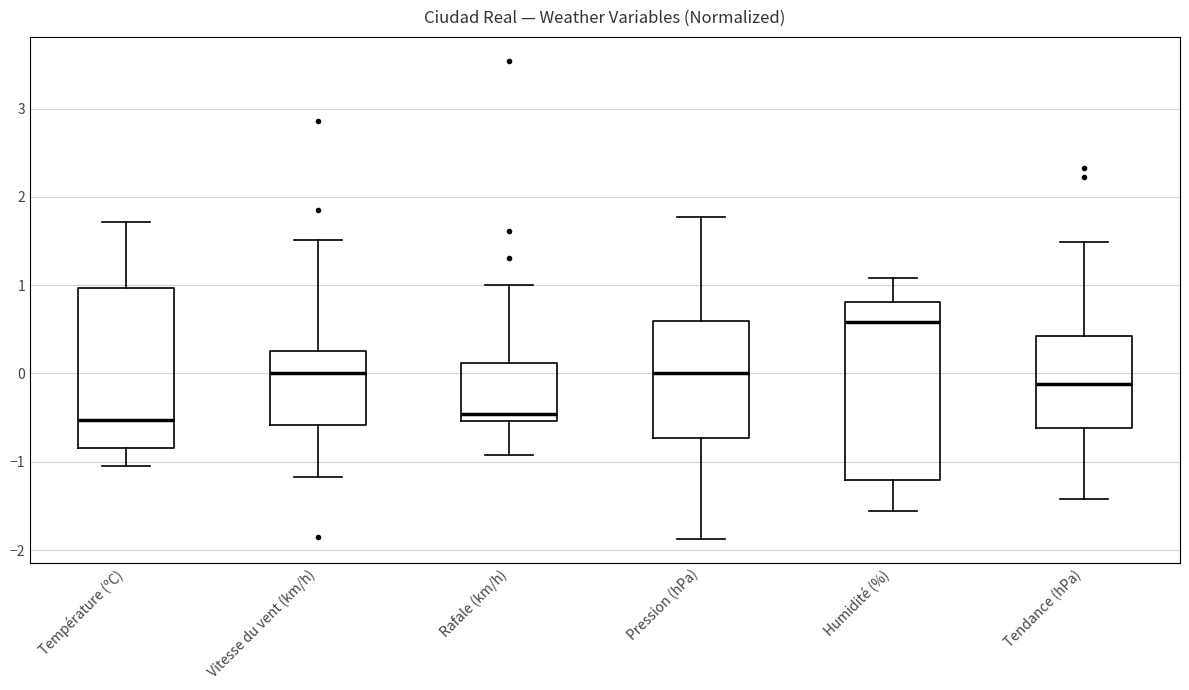

Reading left to right, transcribe this box plot: for each box, give where its median line is, the range the box spans, and where its two whiskers end, as read against the y-axis. The values are not printed on the chart, so give them approximately, as read against the axis.

Température (ºC): median -0.5, box -0.8 to 1.0, whiskers -1.0 to 1.7
Vitesse du vent (km/h): median 0.0, box -0.6 to 0.3, whiskers -1.2 to 1.5
Rafale (km/h): median -0.5 (just above the box's lower edge), box -0.5 to 0.1, whiskers -0.9 to 1.0
Pression (hPa): median 0.0, box -0.7 to 0.6, whiskers -1.9 to 1.8
Humidité (%): median 0.6, box -1.2 to 0.8, whiskers -1.6 to 1.1
Tendance (hPa): median -0.1, box -0.6 to 0.4, whiskers -1.4 to 1.5